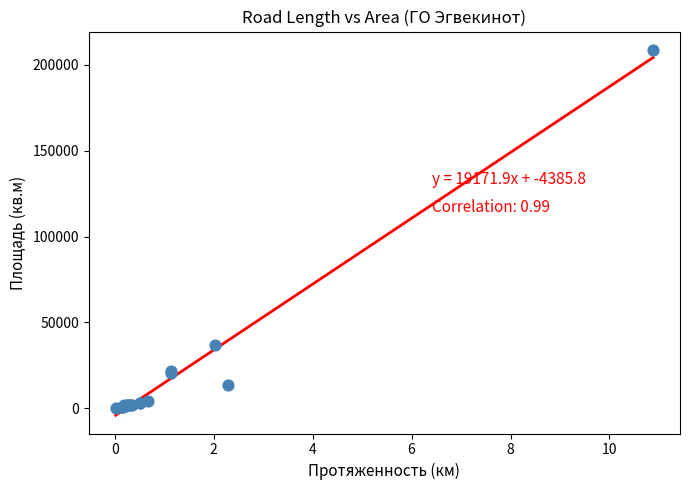

What Y value in the scatter plot is closest to 104517?

36640.0